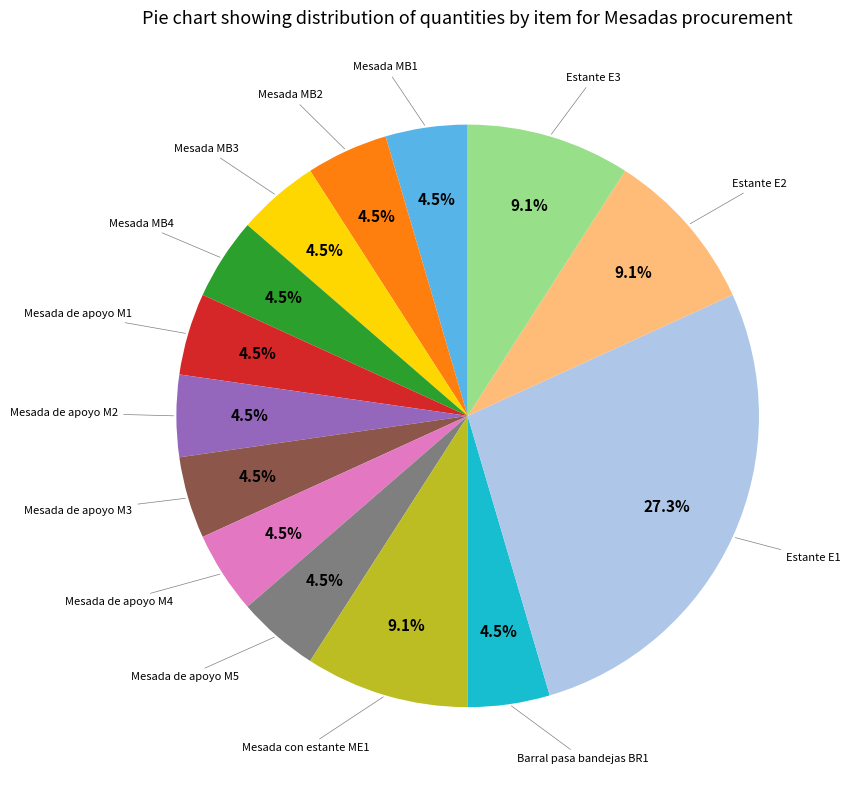

To the nearest percent, what is the difference between the largest and smallest slice percentages?

23%